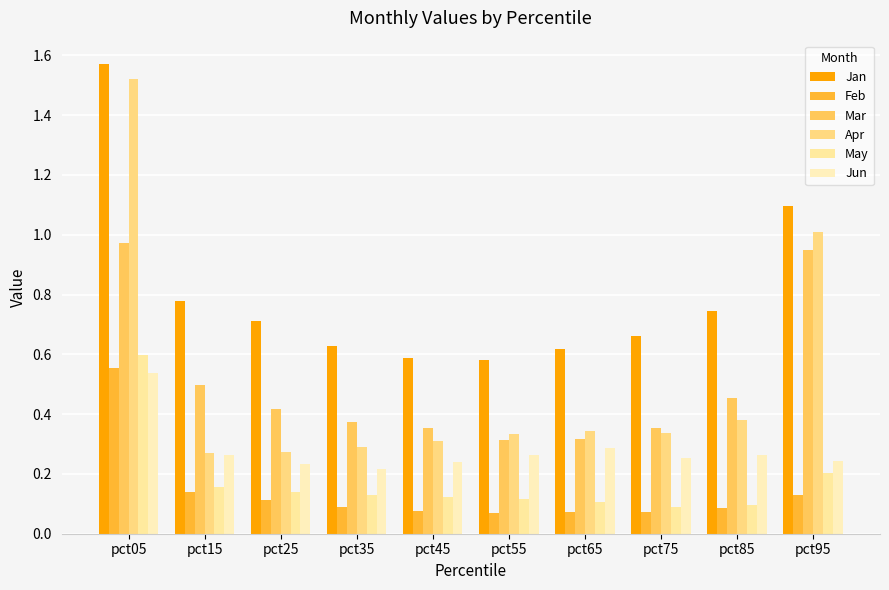

Between pct45 and pct75, which series saw the biggest shift?

Jan